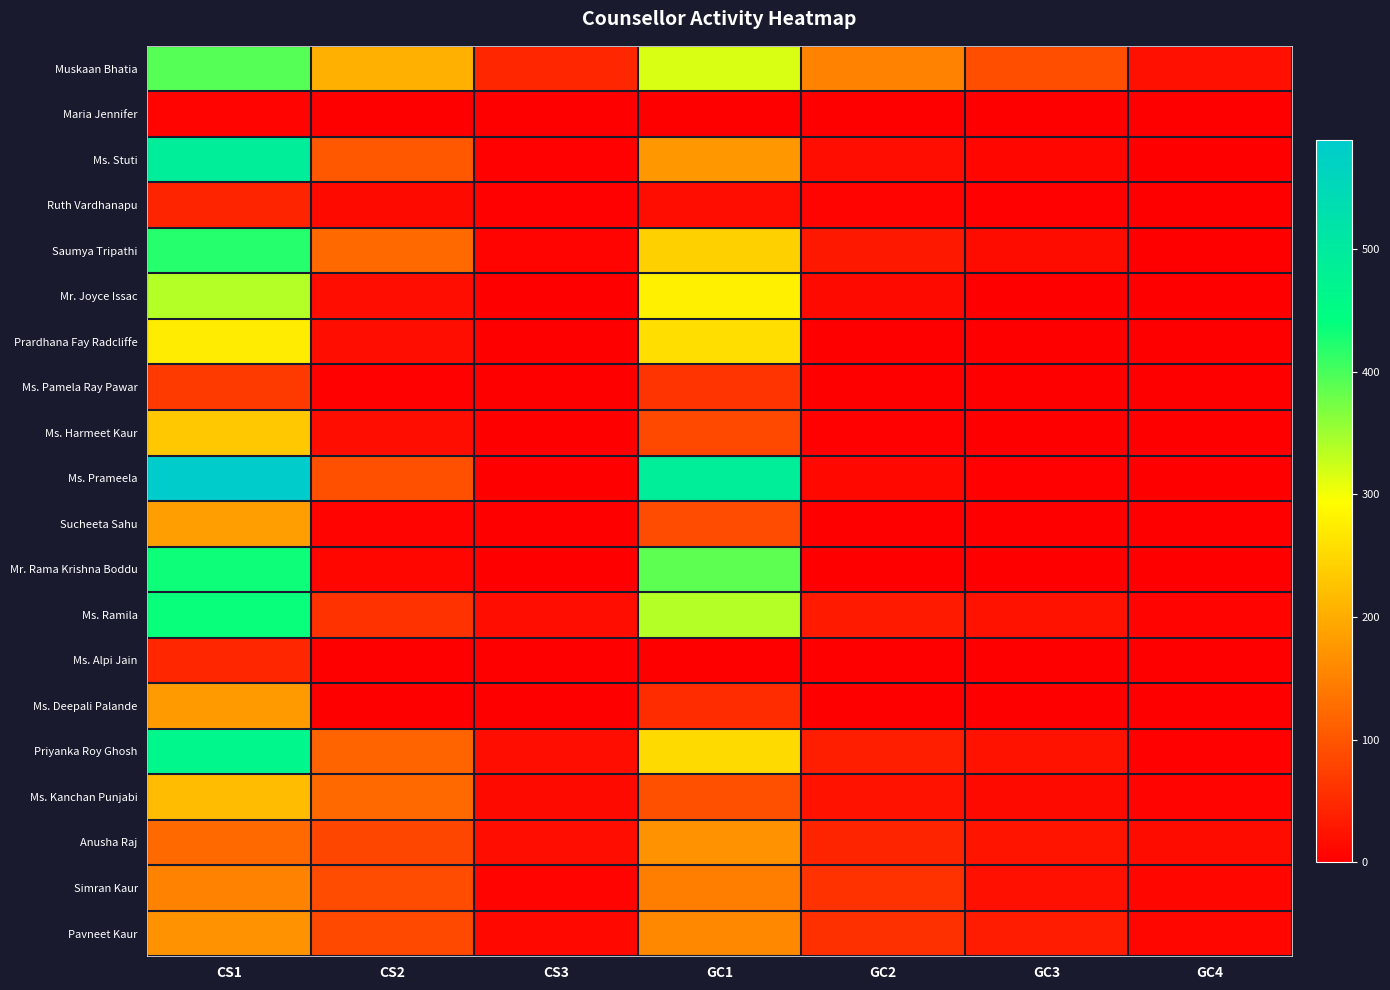

Between GC2 and GC3, which is larger?

GC2